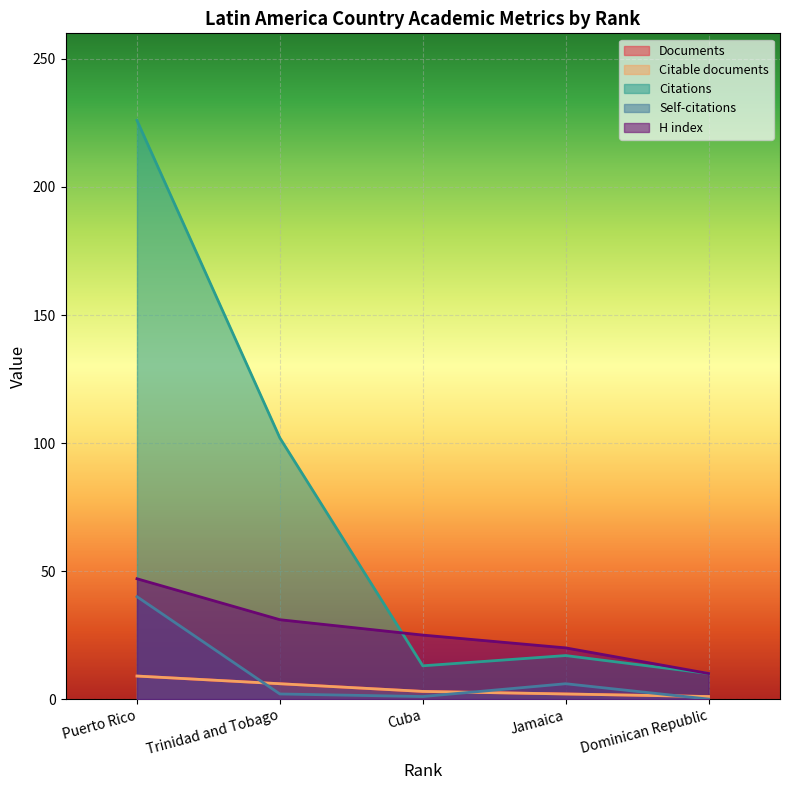

Where is Citations nearest to the value 118?

Trinidad and Tobago